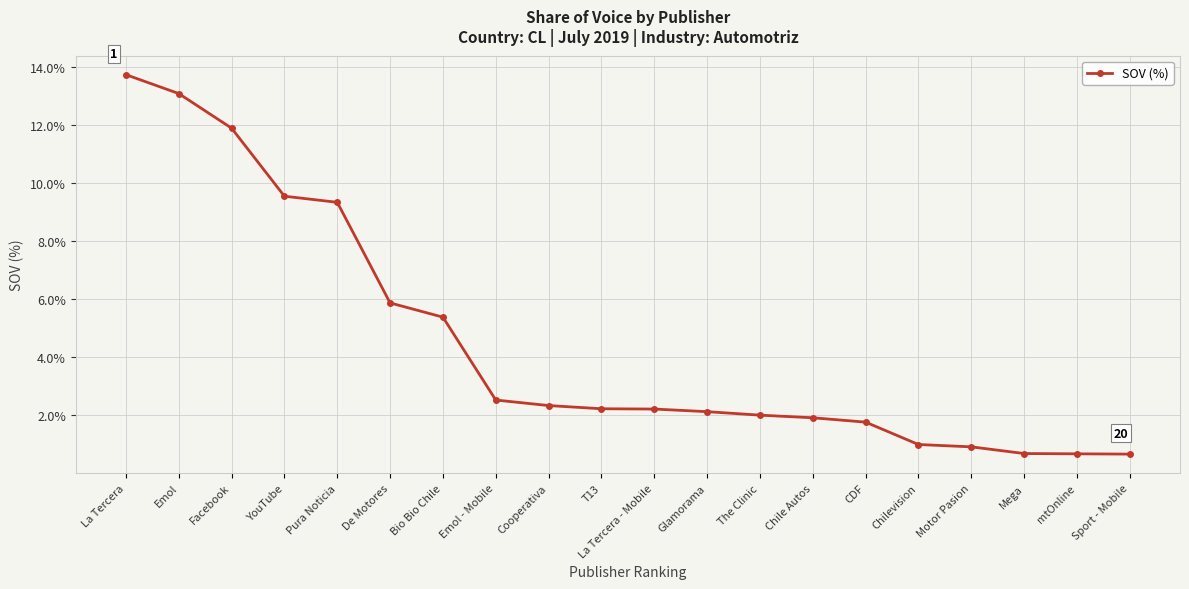

What is the sum of the values at La Tercera and Glamorama?

15.9